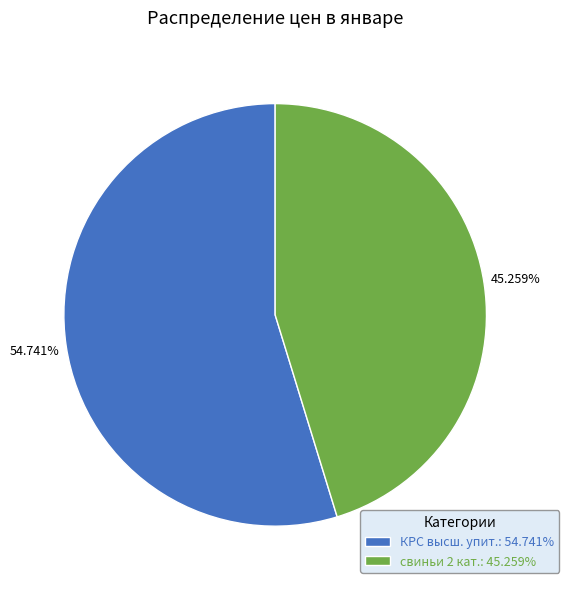

How many segments does this pie chart have?

2